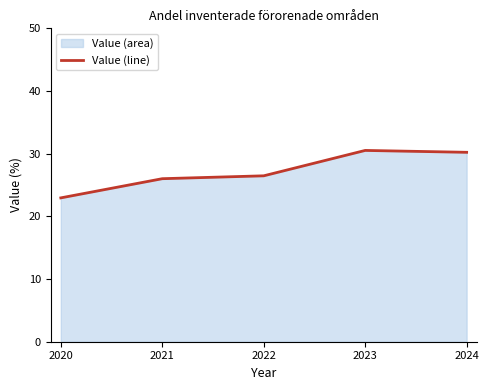

List the labels in order of value, smallest first.

2020, 2021, 2022, 2024, 2023